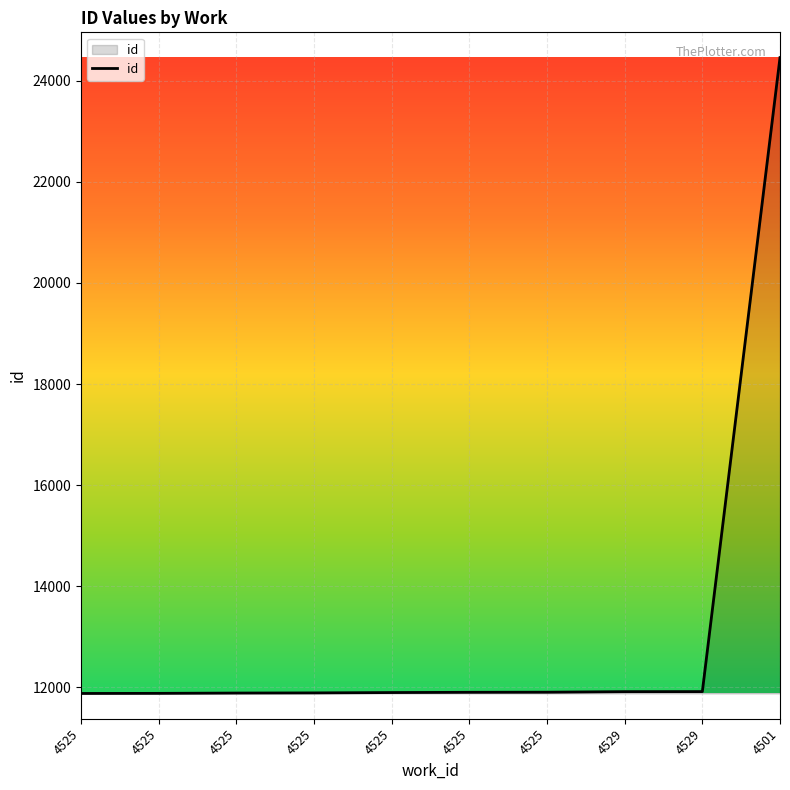

Approximately how many times larger is the value at 4525 compared to 4501?

0.5